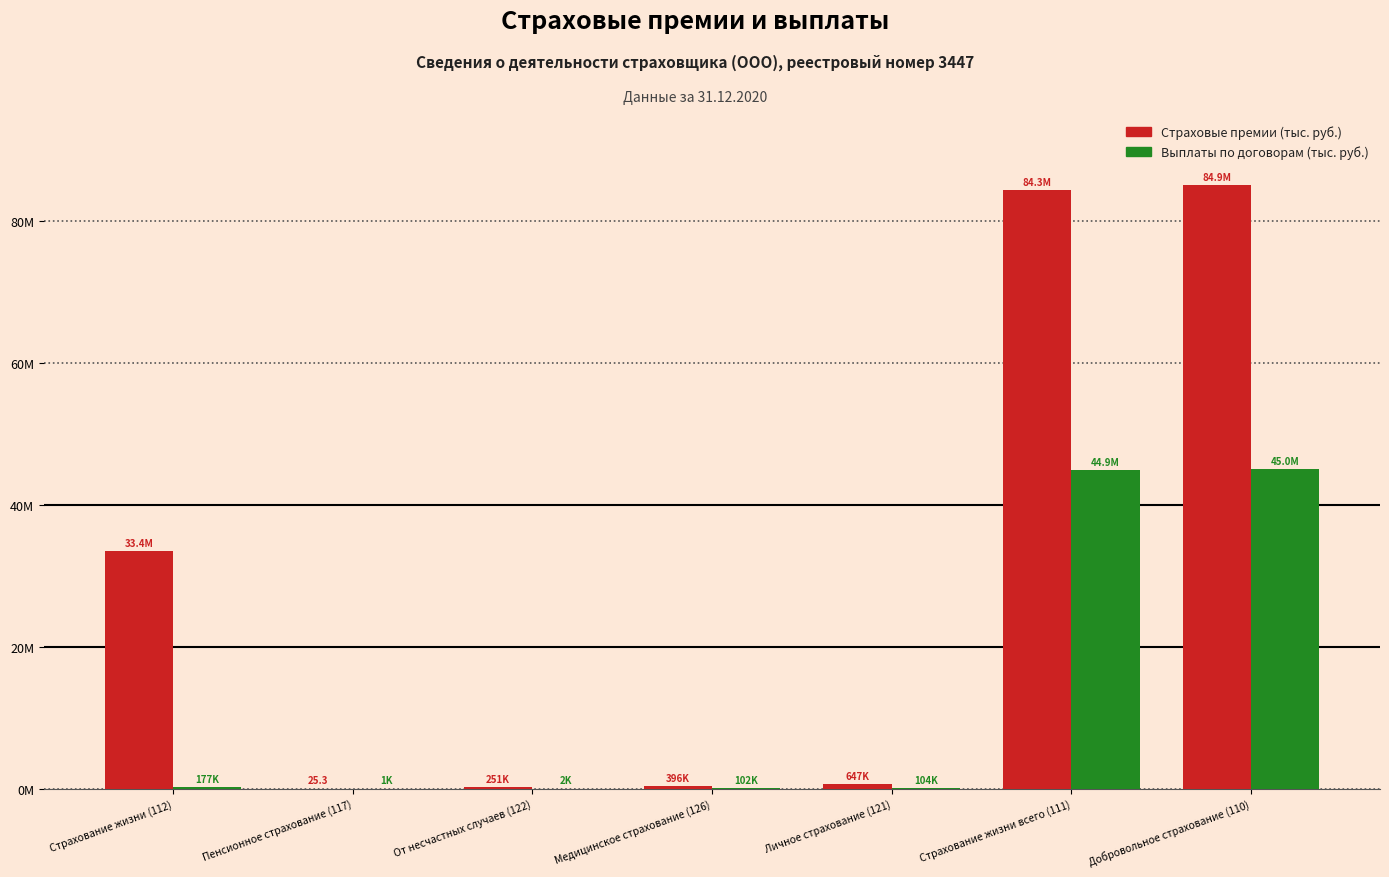

Which series has the widest spread of values?

Страховые премии (тыс. руб.)